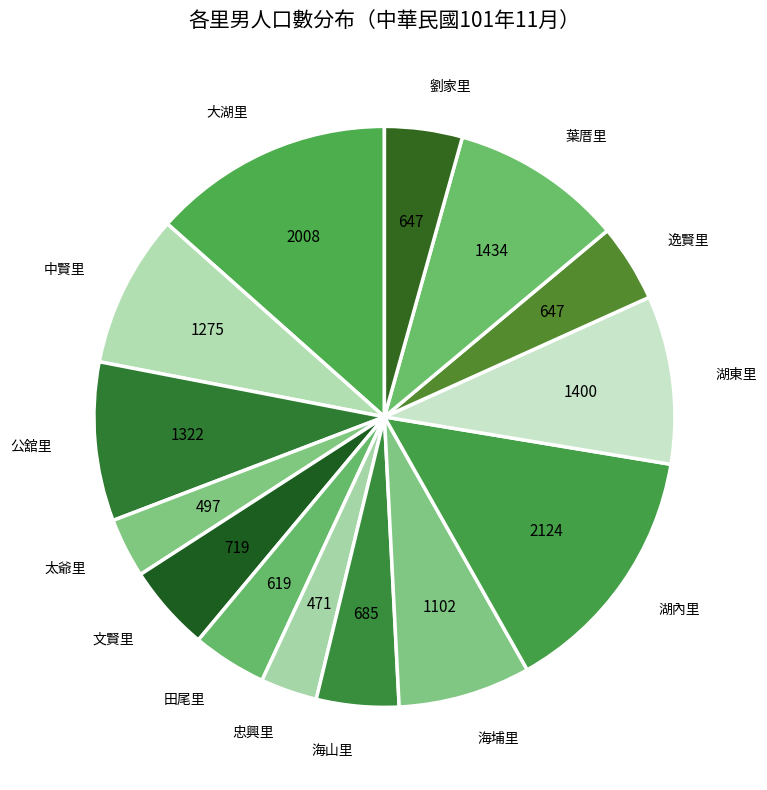

Which category has the biggest portion of the pie?

湖內里